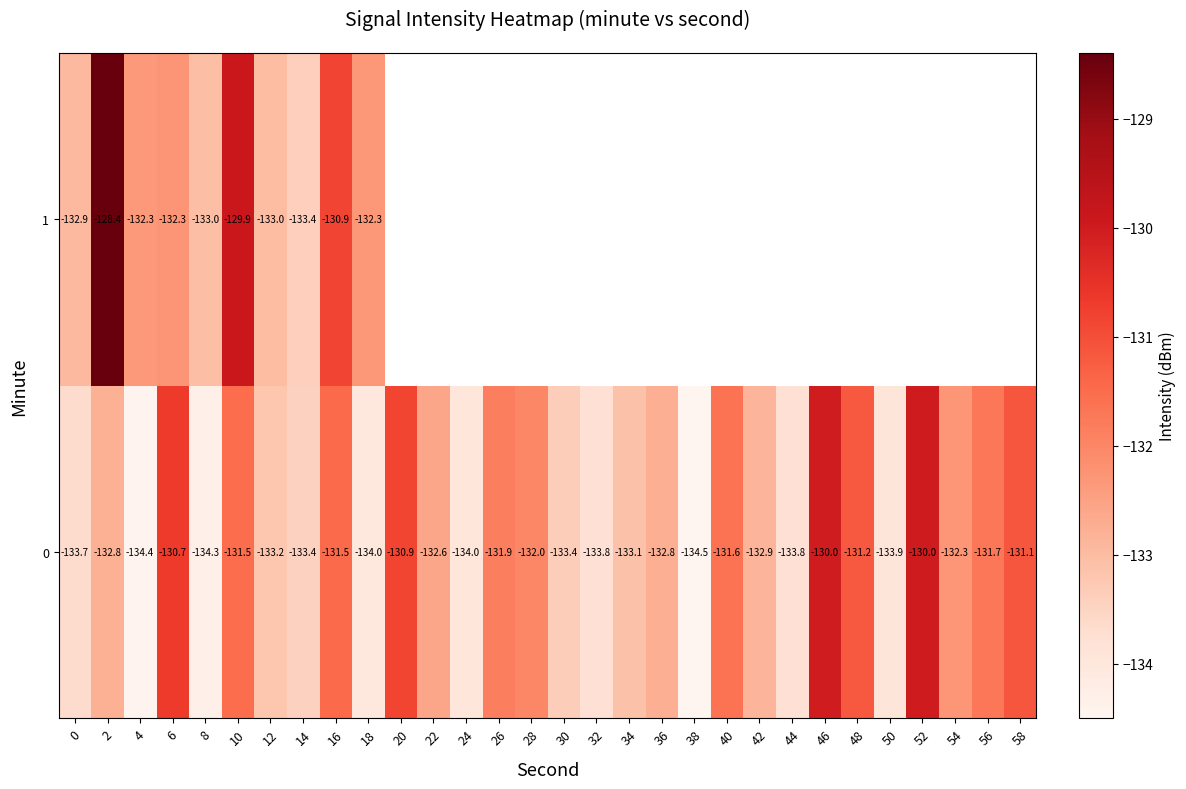

Which category has the lowest value across all series?

38